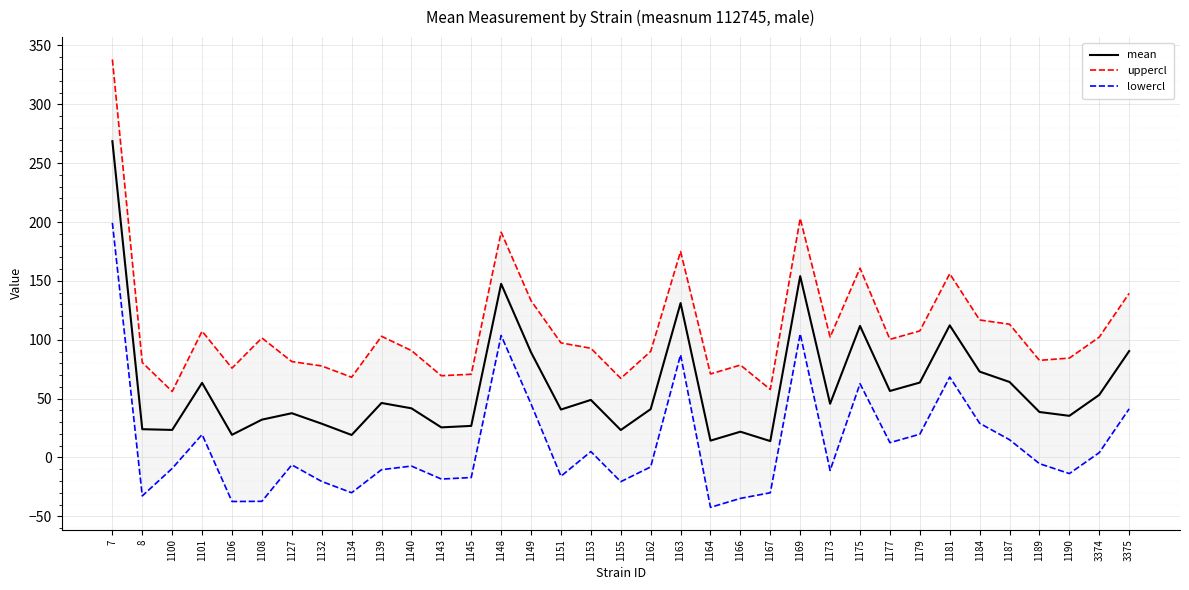

What is the sum of the uppercl values at 1164 and 1108?

172.5